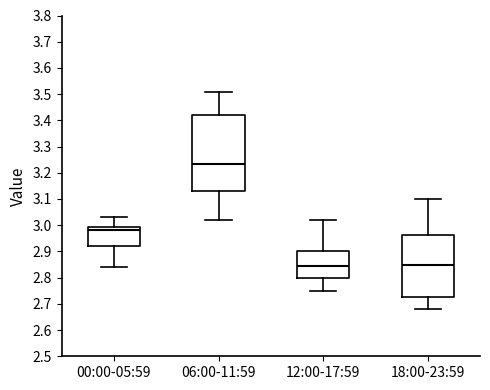

Which box is the tallest, from its lower edge to its upper edge?

06:00-11:59